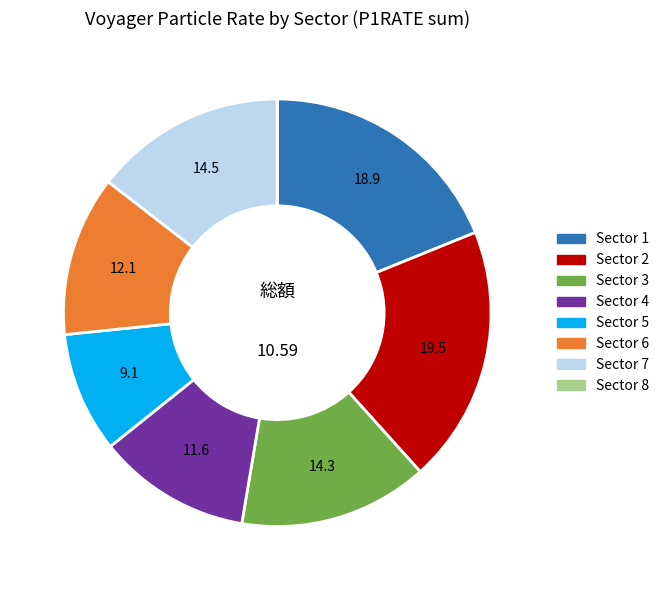

Is there a majority slice in this chart?

No